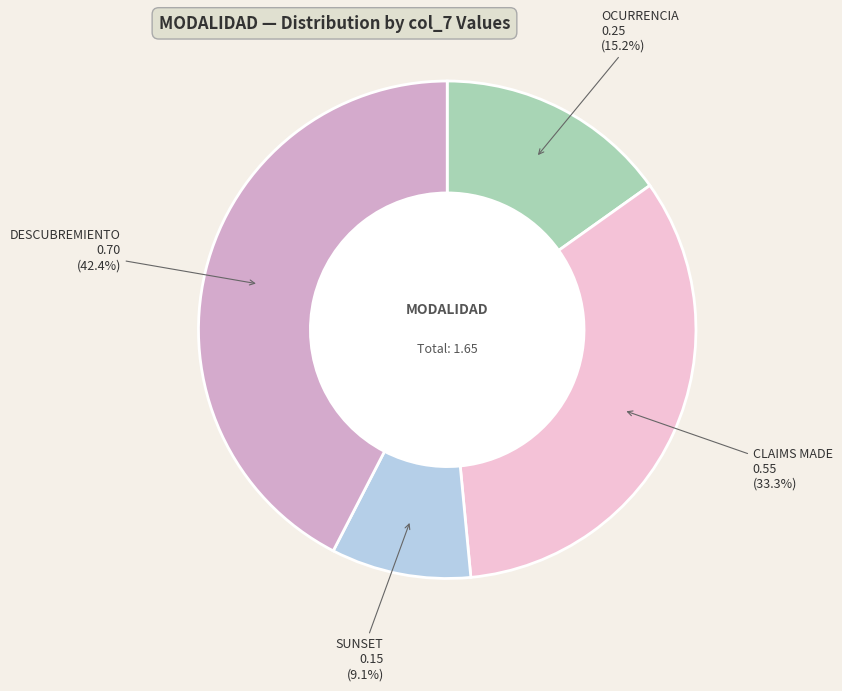

Does any single category account for the majority?

No